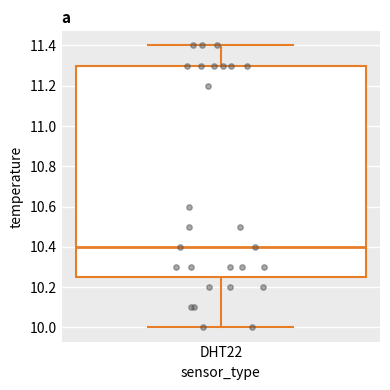

Where does the median line of the box for DHT22 sit on the y-axis? The values are not printed on the chart, so give them approximately, as read against the axis.

10.40